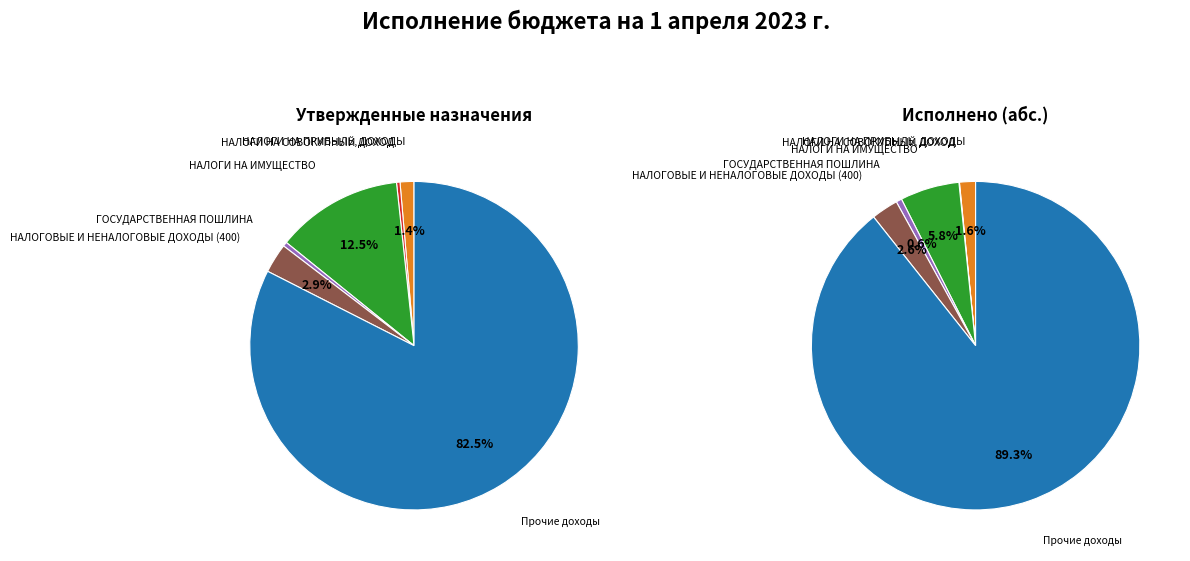

What is the majority slice?

Прочие доходы